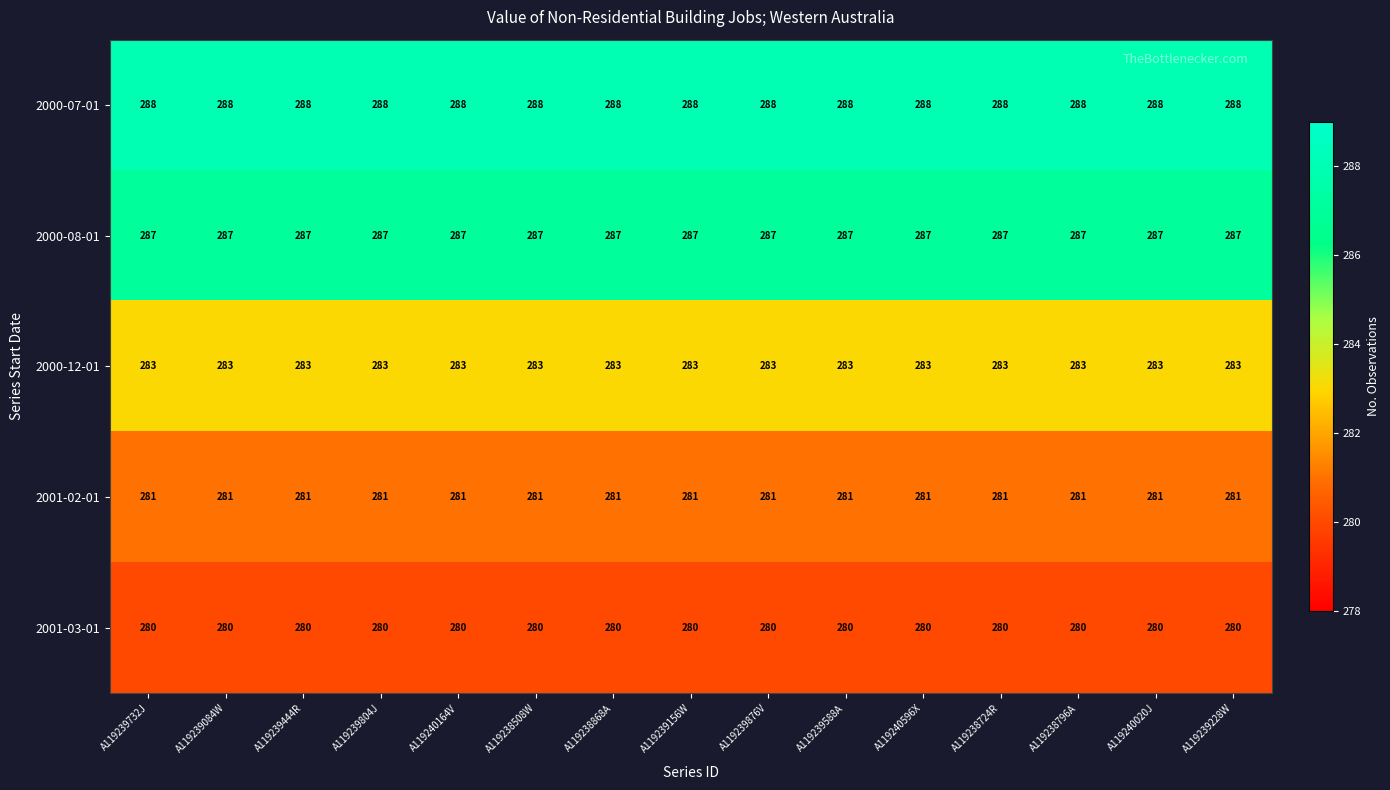

List the series in order of their peak value, highest first.

2000-07-01, 2000-08-01, 2000-12-01, 2001-02-01, 2001-03-01